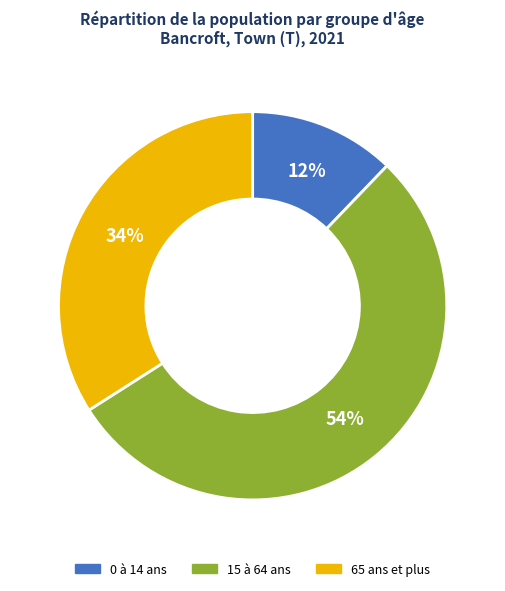

What is the smallest slice in the pie chart?

0 à 14 ans